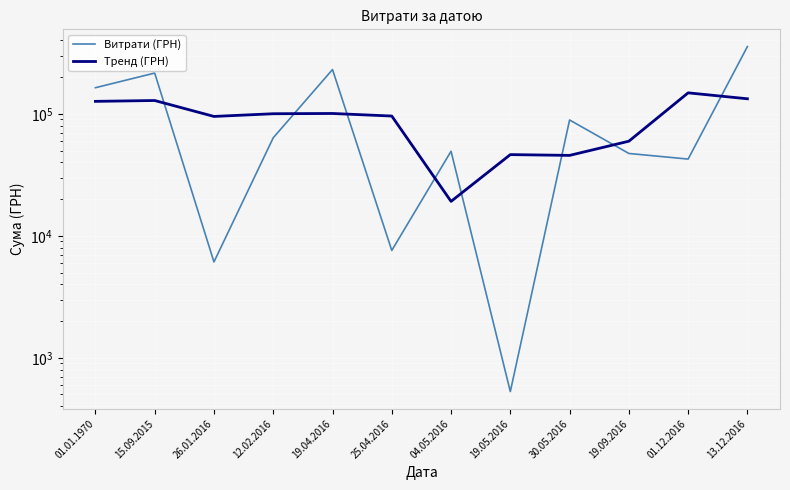

Read the Тренд (ГРН) value at 25.04.2016.

95983.8